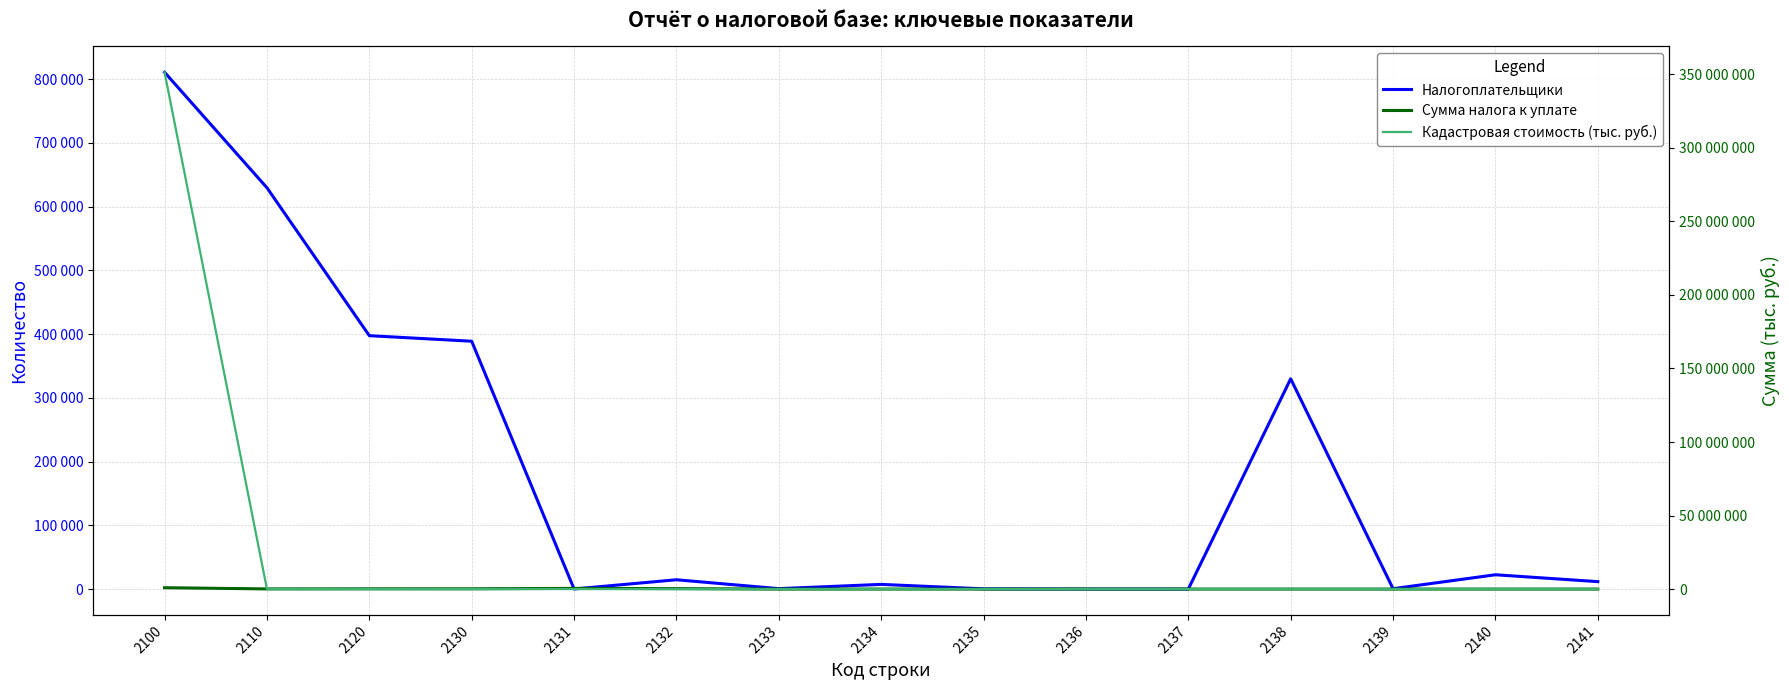

True or false: Кадастровая стоимость (тыс. руб.) and Сумма налога к уплате intersect in this chart.

True